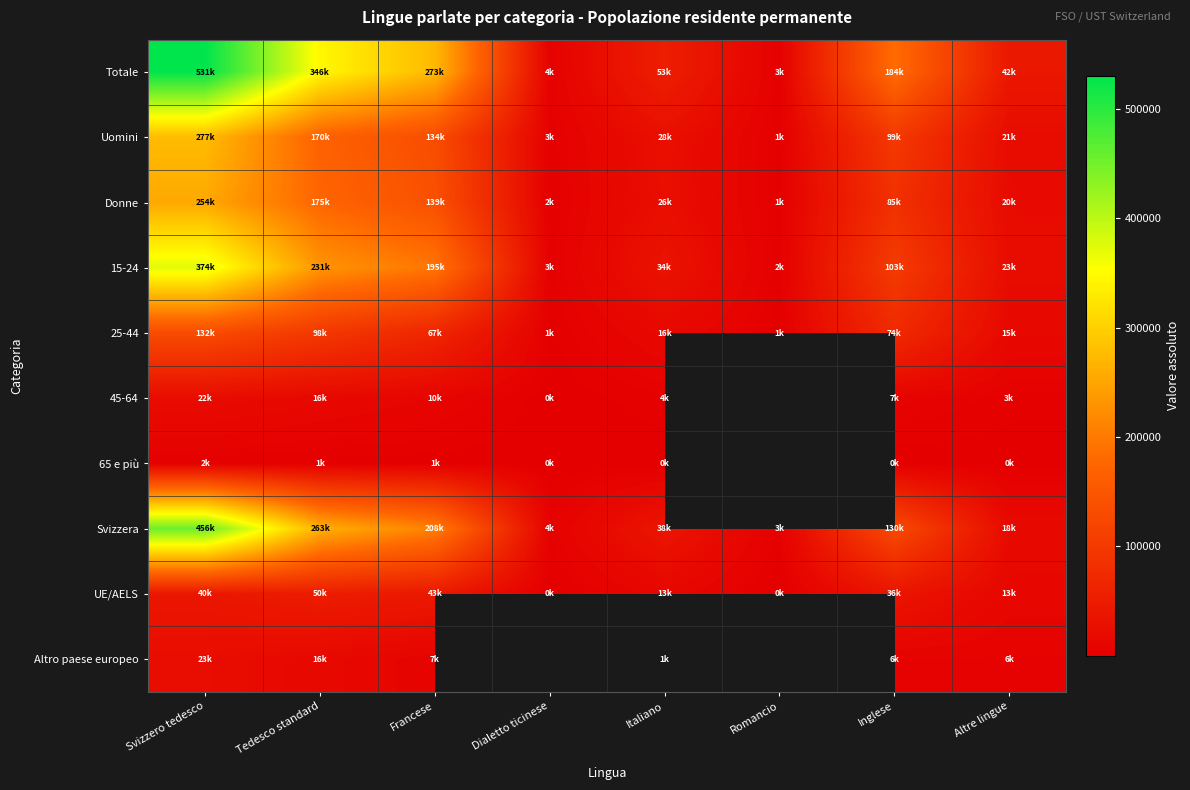

At which category does the chart reach its peak across all series?

Svizzero tedesco